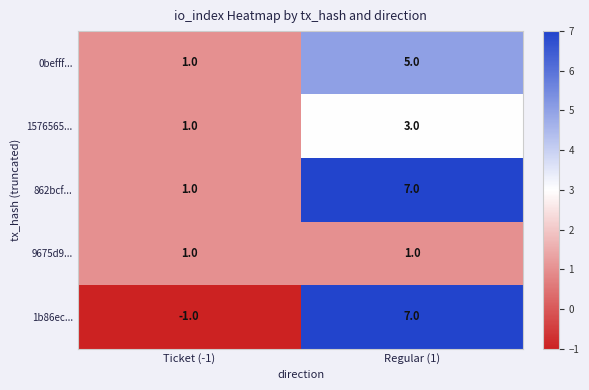

What is the average value of the 0befff... series?

3